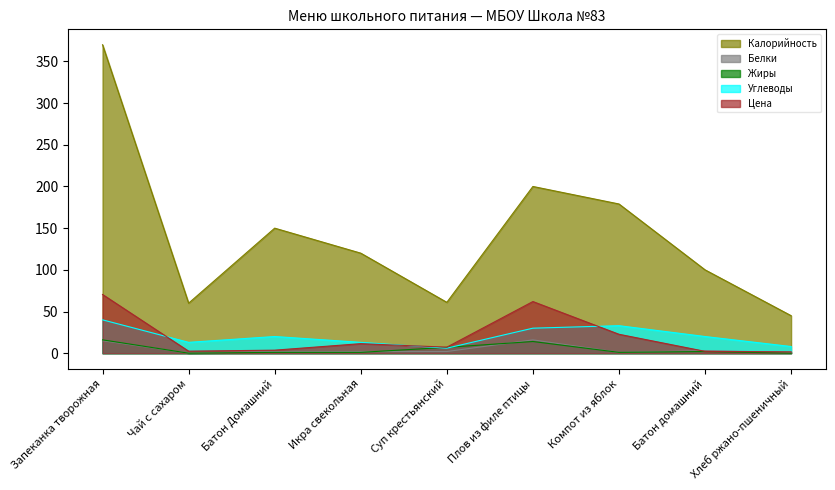

Rank the series at Хлеб ржано-пшеничный from lowest to highest value.

Жиры, Белки, Цена, Углеводы, Калорийность